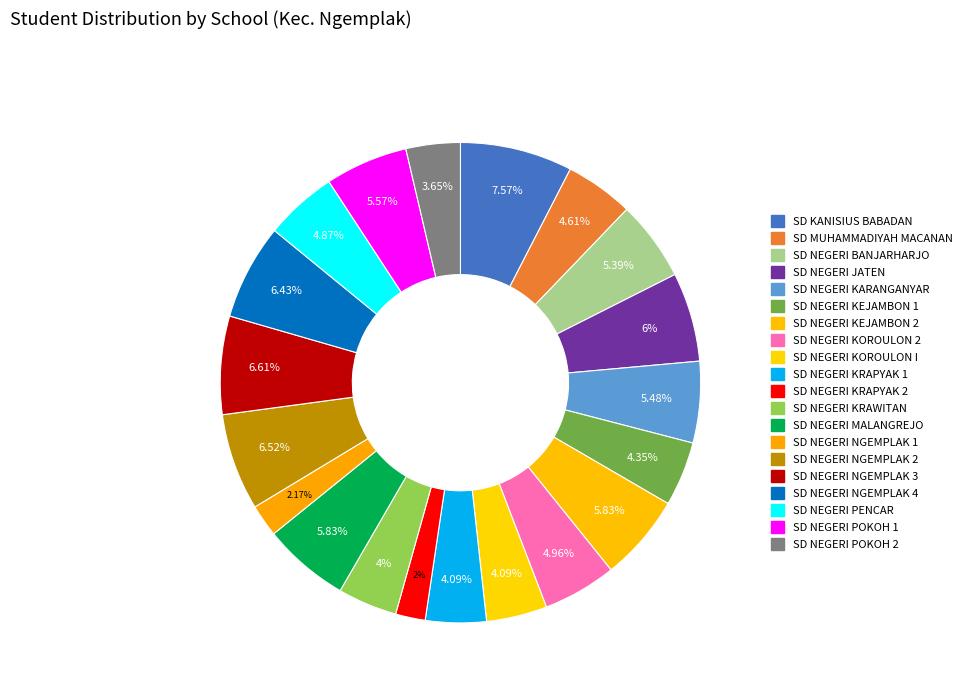

How many slices are in this pie chart?

20